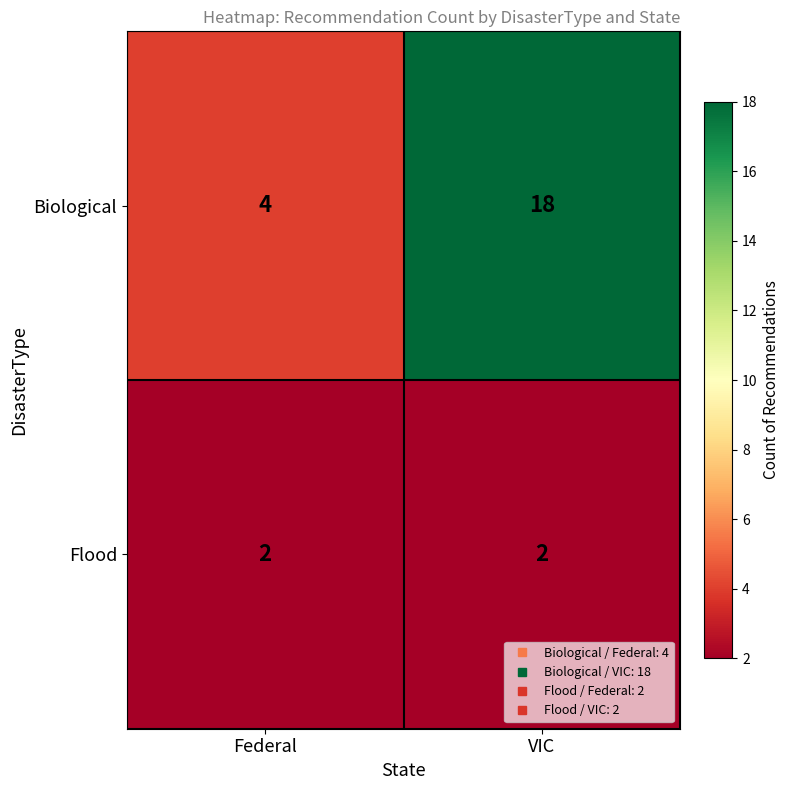

Reading left to right, what are all the values shown in this chart?

Biological: 4	18
Flood: 2	2